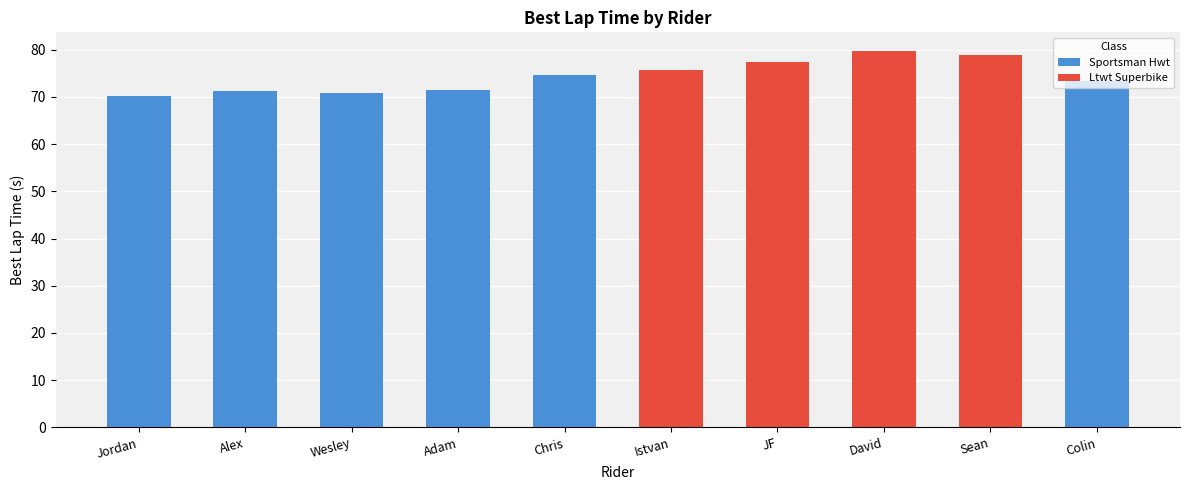

How many data points in Ltwt Superbike are above 0?

4